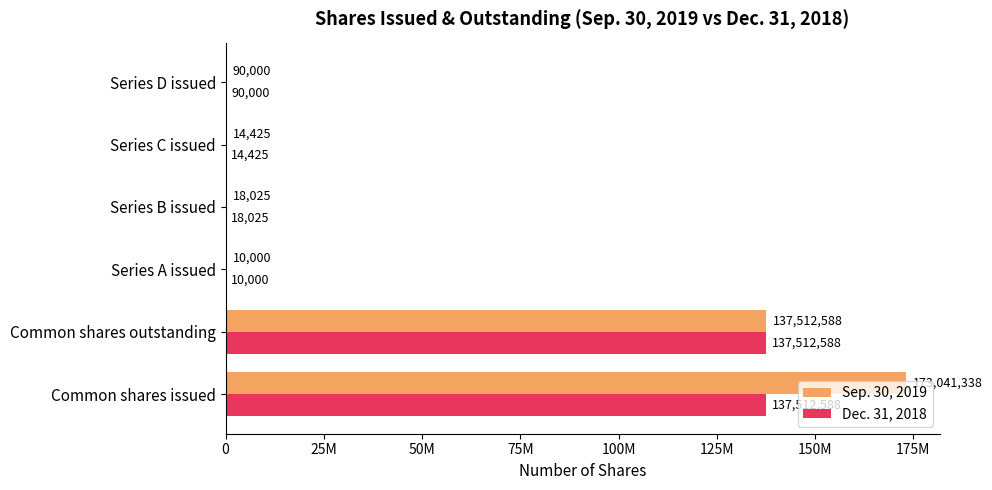

List the series in order of their peak value, lowest first.

Dec. 31, 2018, Sep. 30, 2019